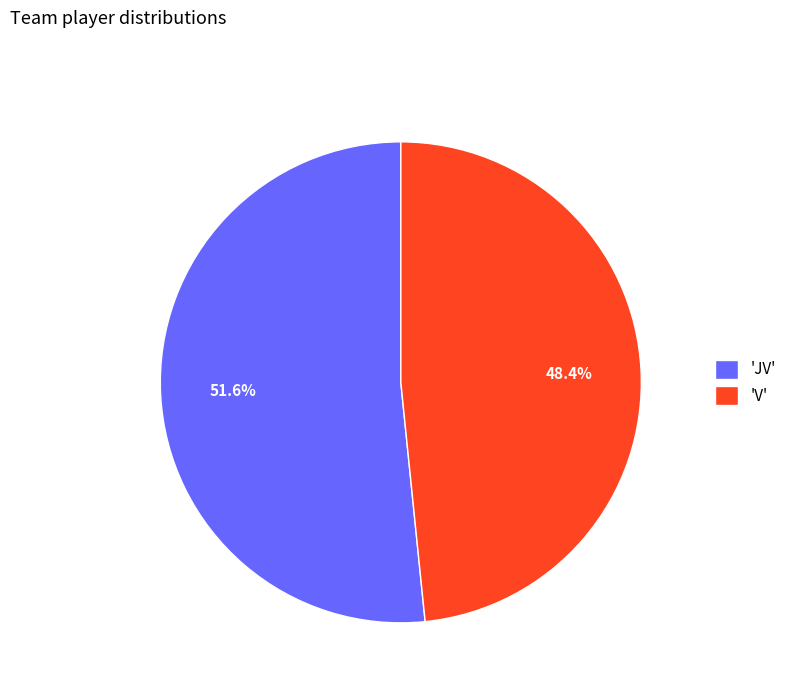

How many segments does this pie chart have?

2